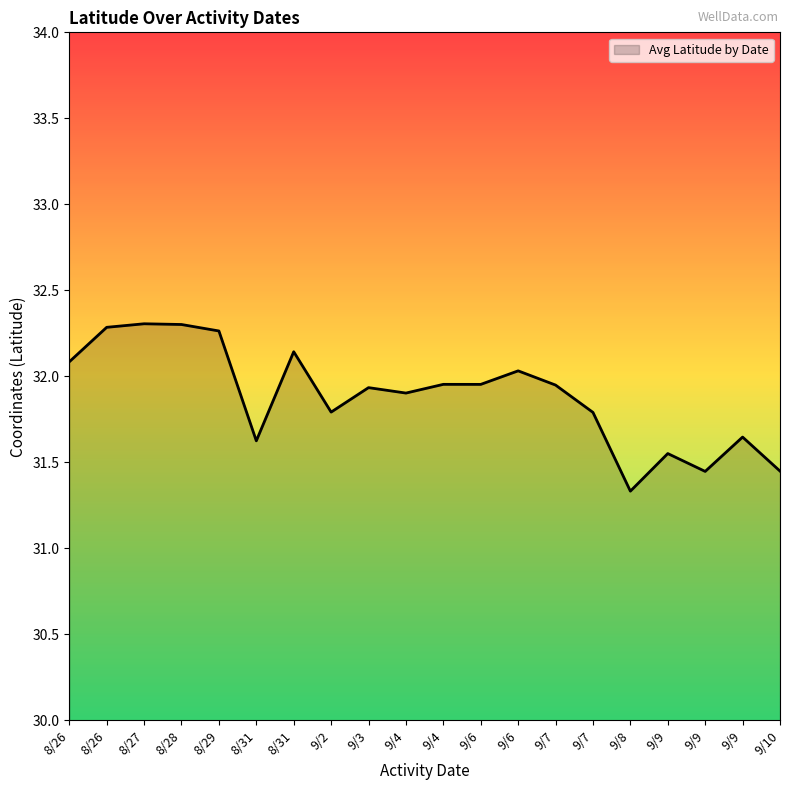

How many interior local valleys (lower than both neighbors) does the data have?

6